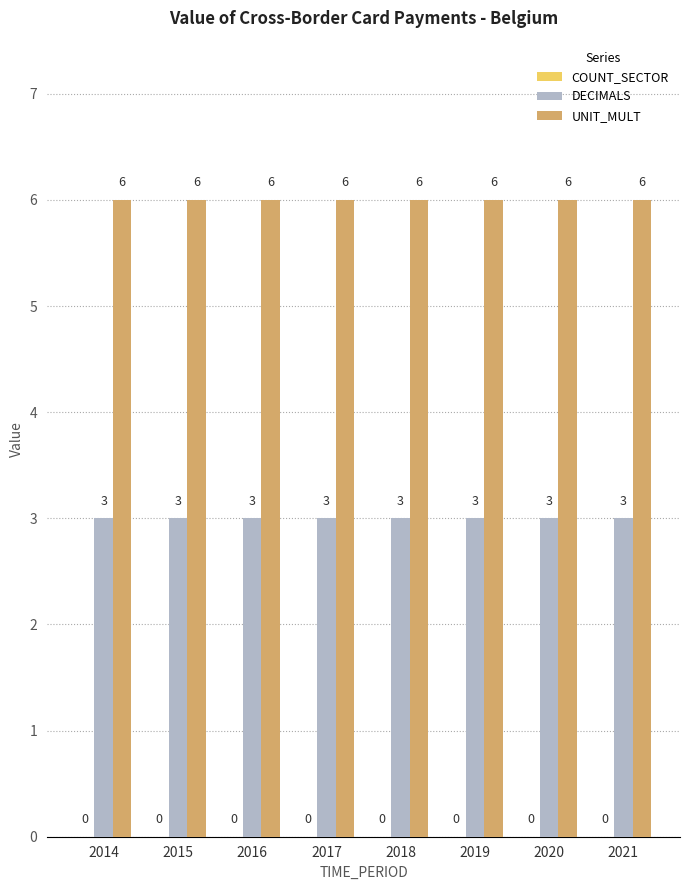

Is the value of DECIMALS at 2018 greater than the value of UNIT_MULT at 2019?

No